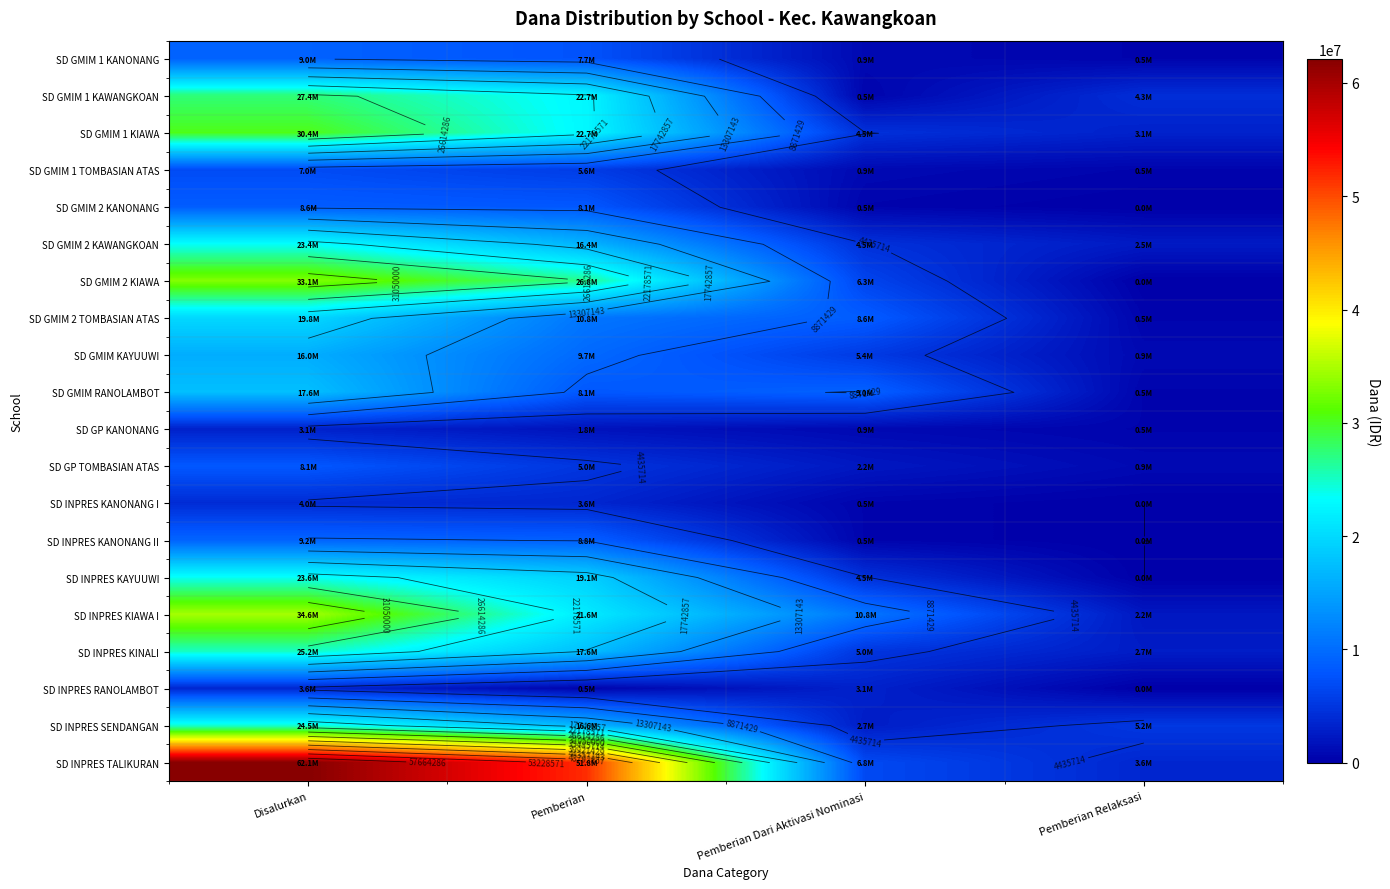

How many SD INPRES KANONANG I values are between 450000 and 4050000?

3